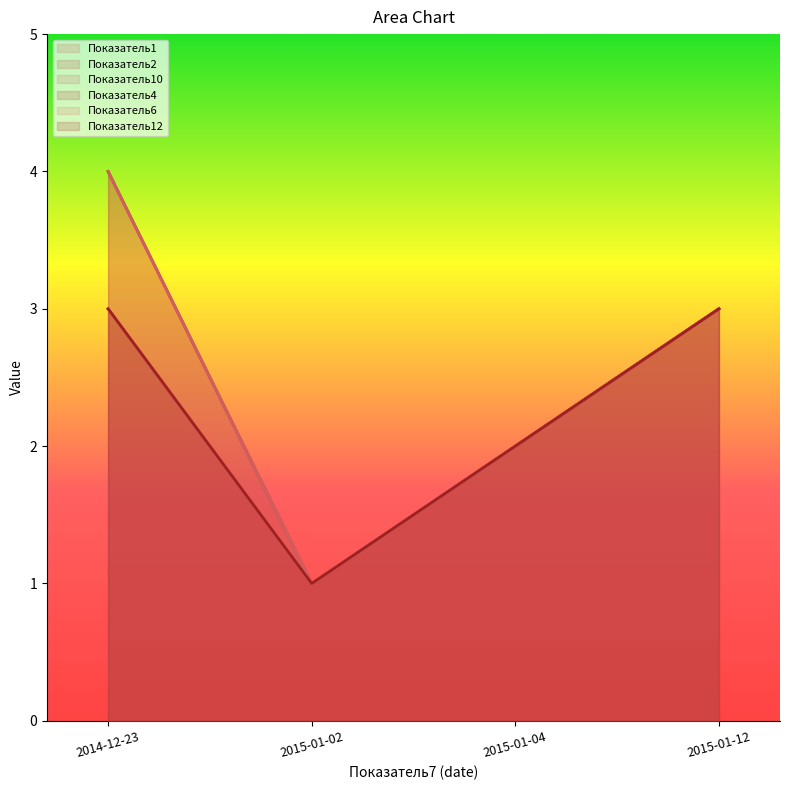

Reading right to left, what are all the values shown in this chart?

Показатель1: 2015-01-12=3	2015-01-04=2	2015-01-02=1	2014-12-23=4
Показатель2: 2015-01-12=3	2015-01-04=2	2015-01-02=1	2014-12-23=4
Показатель10: 2015-01-12=3	2015-01-04=2	2015-01-02=1	2014-12-23=4
Показатель4: 2015-01-12=3	2015-01-04=2	2015-01-02=1	2014-12-23=3
Показатель6: 2015-01-12=3	2015-01-04=2	2015-01-02=1	2014-12-23=3
Показатель12: 2015-01-12=3	2015-01-04=2	2015-01-02=1	2014-12-23=3